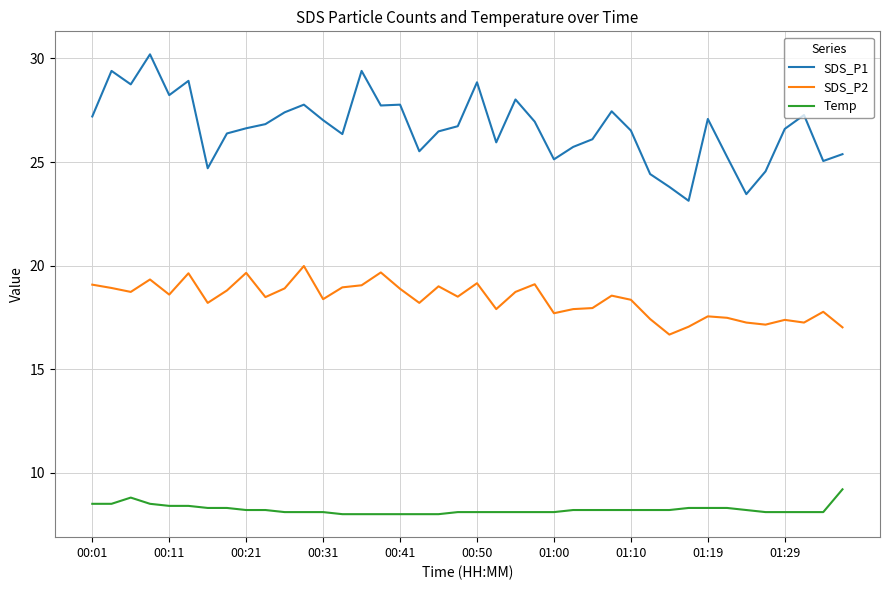

True or false: SDS_P2 and SDS_P1 cross at least once.

False